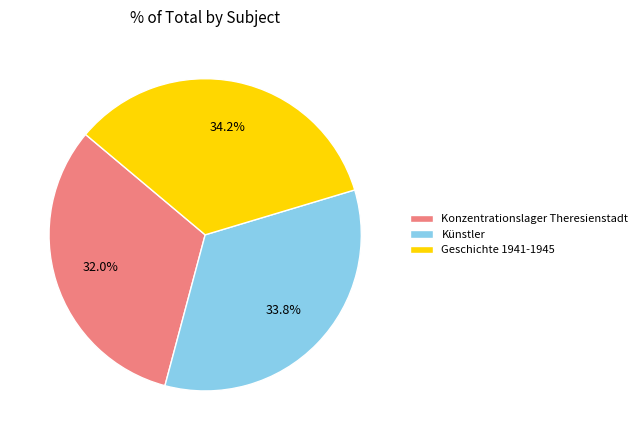

To the nearest percent, what portion does Künstler represent?

34%